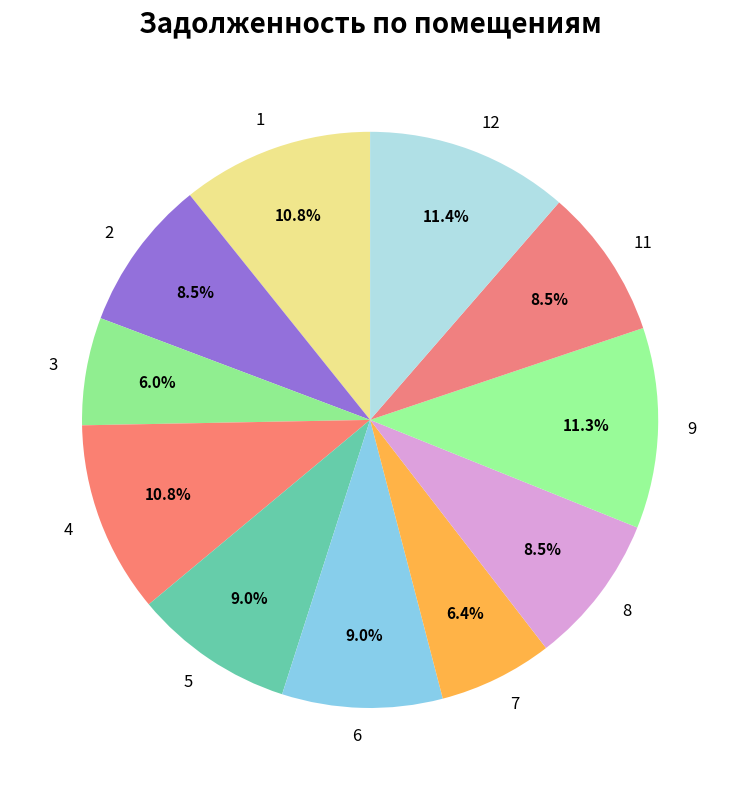

To the nearest percent, what portion does 7 represent?

6%